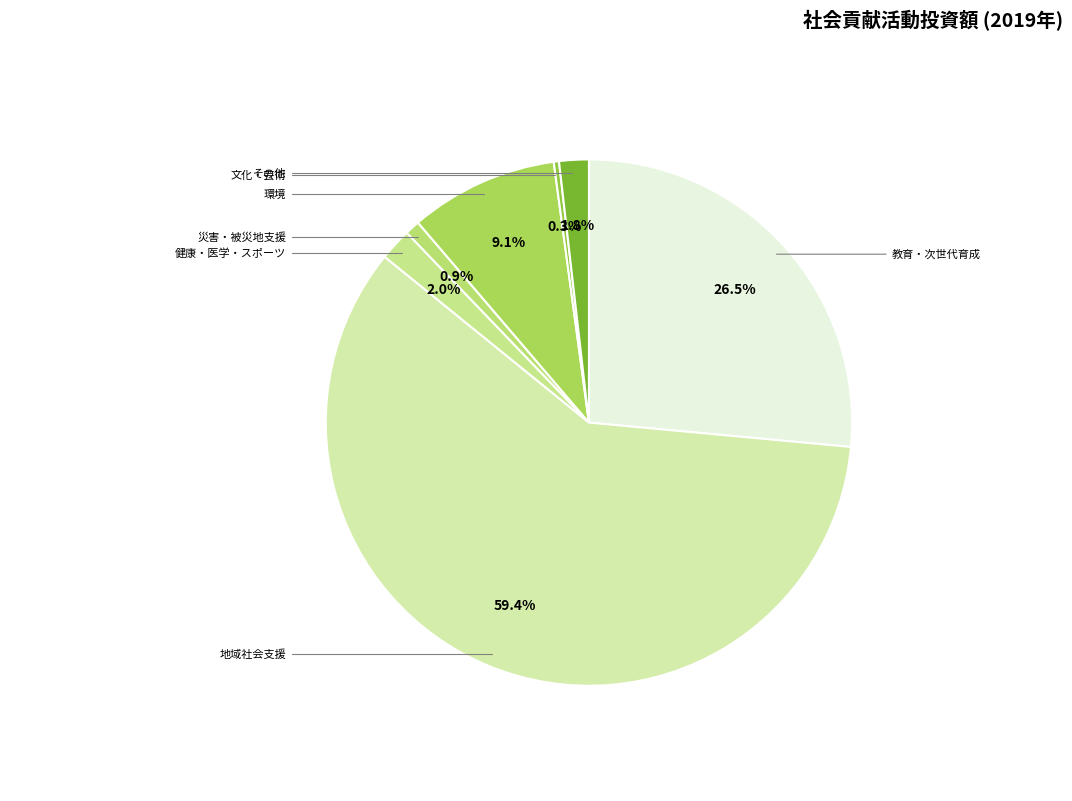

Is there a majority slice in this chart?

Yes